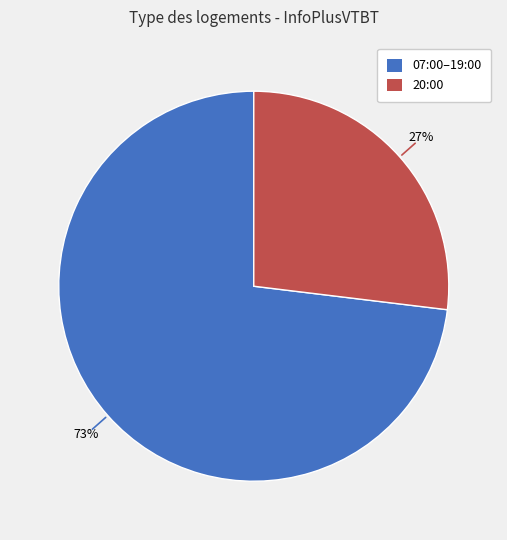

Is there a majority slice in this chart?

Yes